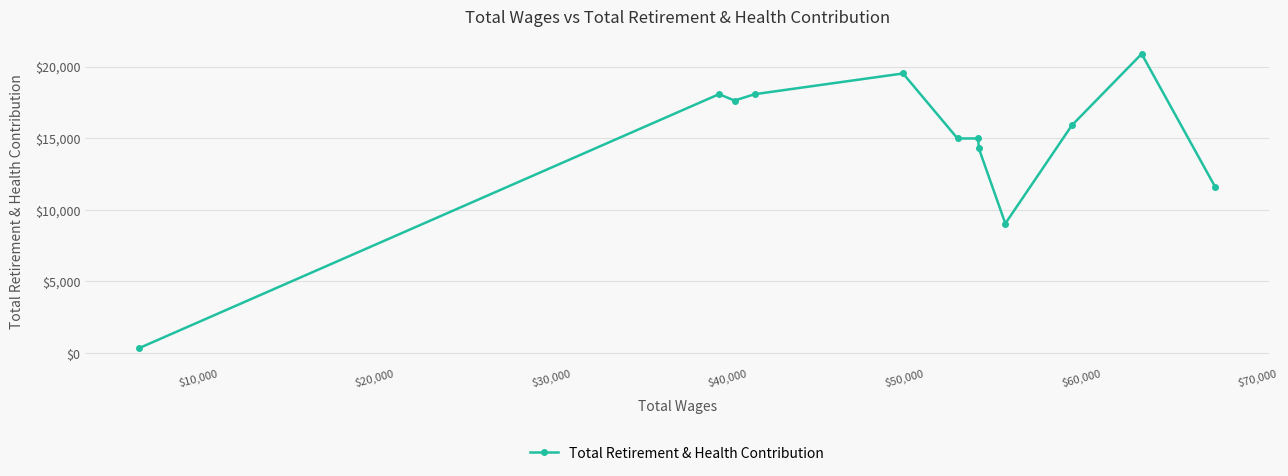

What is the maximum value shown in the chart?

20889